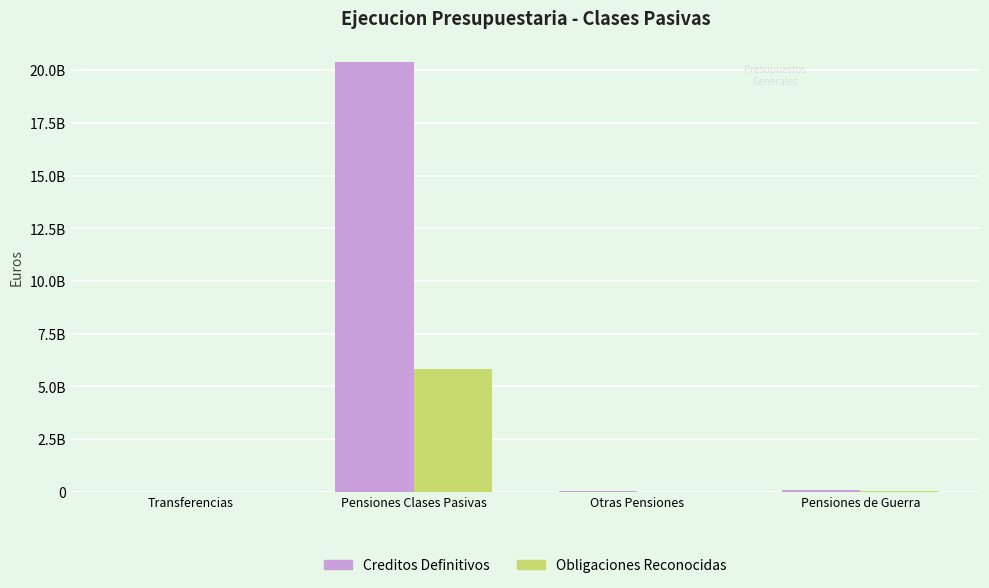

What are all the series names shown in the legend?

Creditos Definitivos, Obligaciones Reconocidas